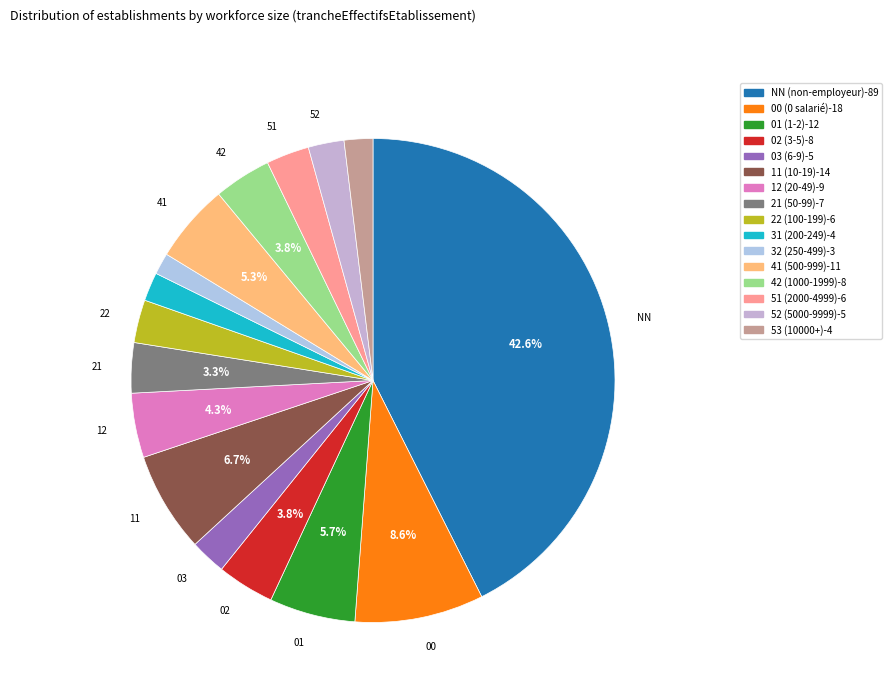

How many segments does this pie chart have?

16